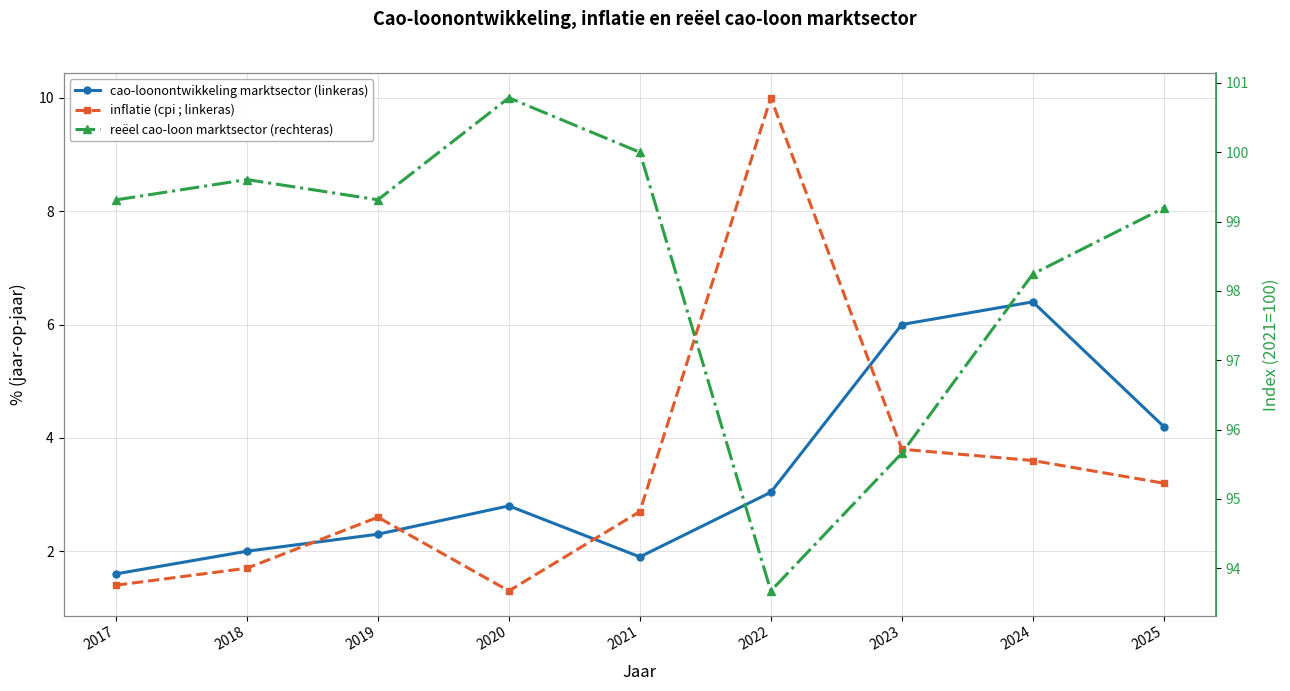

What is the difference between the highest and lowest values at 2025?

96.0